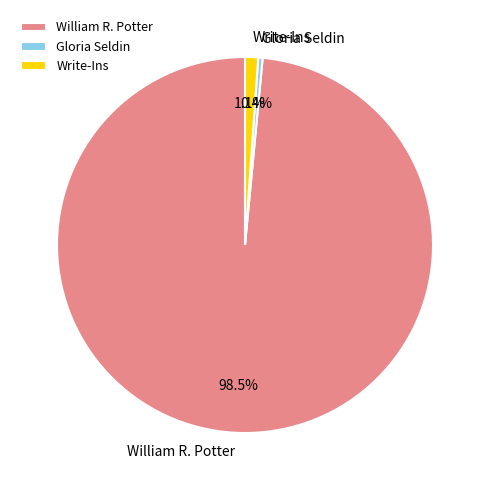

To the nearest percent, what is the difference between the largest and smallest slice percentages?

98%